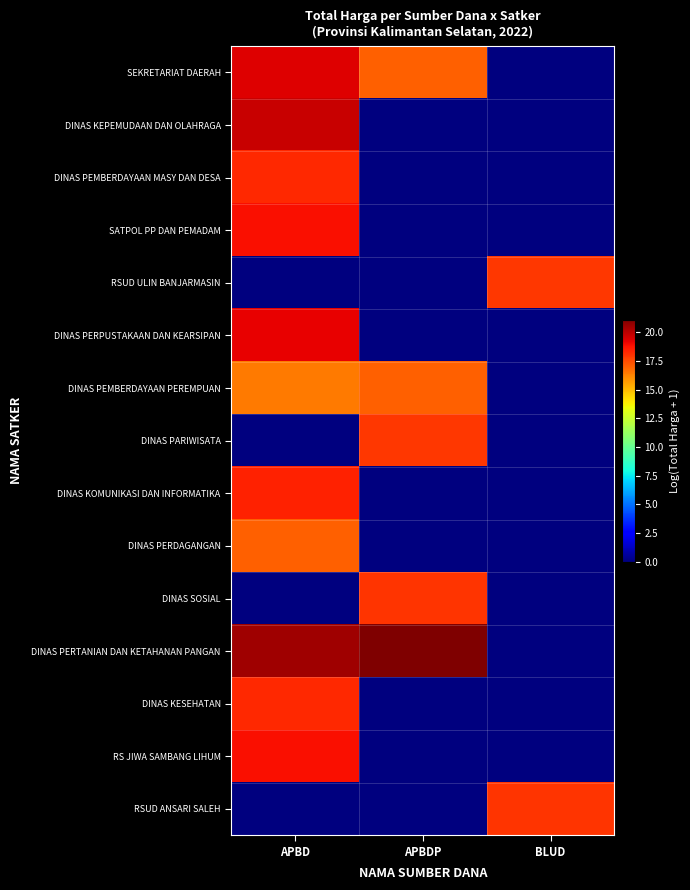

Rank the series by their maximum value, from lowest to highest.

DINAS PEMBERDAYAAN PEREMPUAN, DINAS PERDAGANGAN, RSUD ULIN BANJARMASIN, DINAS PARIWISATA, DINAS SOSIAL, RSUD ANSARI SALEH, DINAS KESEHATAN, DINAS PEMBERDAYAAN MASY DAN DESA, DINAS KOMUNIKASI DAN INFORMATIKA, RS JIWA SAMBANG LIHUM, SATPOL PP DAN PEMADAM, DINAS PERPUSTAKAAN DAN KEARSIPAN, SEKRETARIAT DAERAH, DINAS KEPEMUDAAN DAN OLAHRAGA, DINAS PERTANIAN DAN KETAHANAN PANGAN